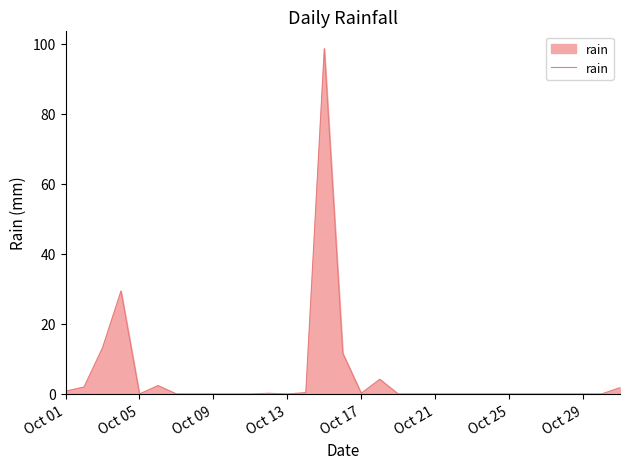

What is the greatest value displayed?

98.6